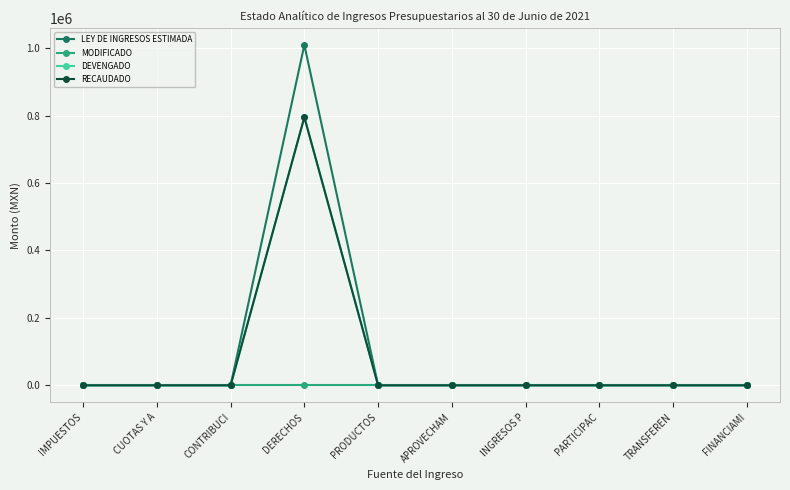

Is this an area chart (filled region under the line)?

No